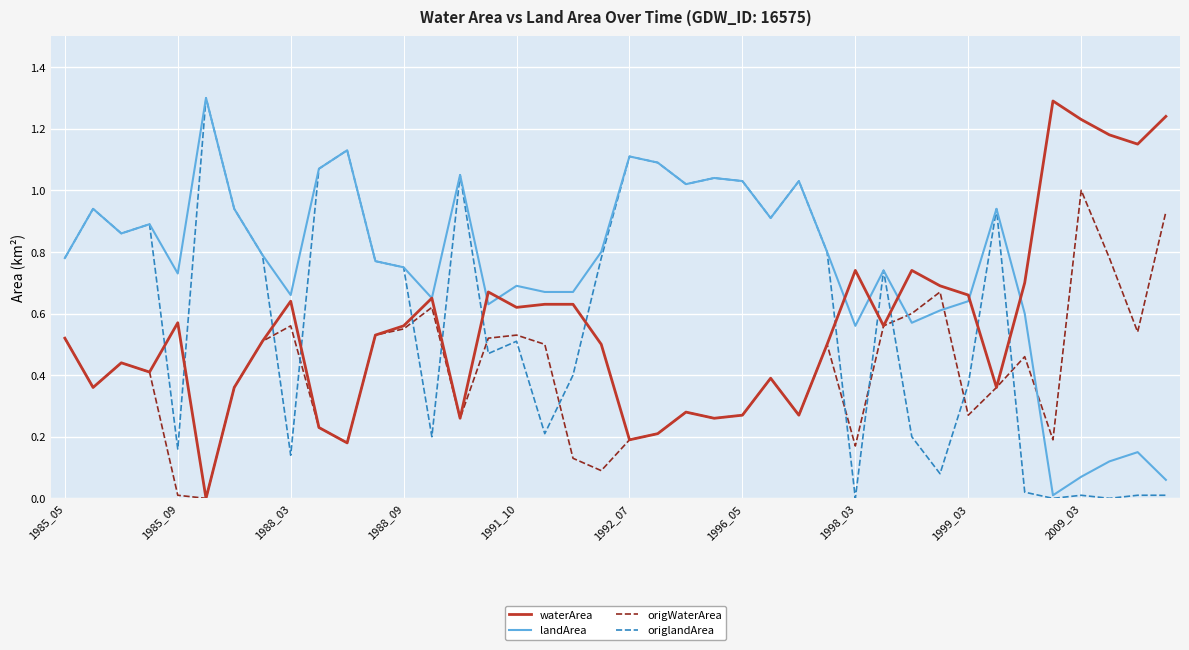

True or false: landArea and origWaterArea cross at least once.

True